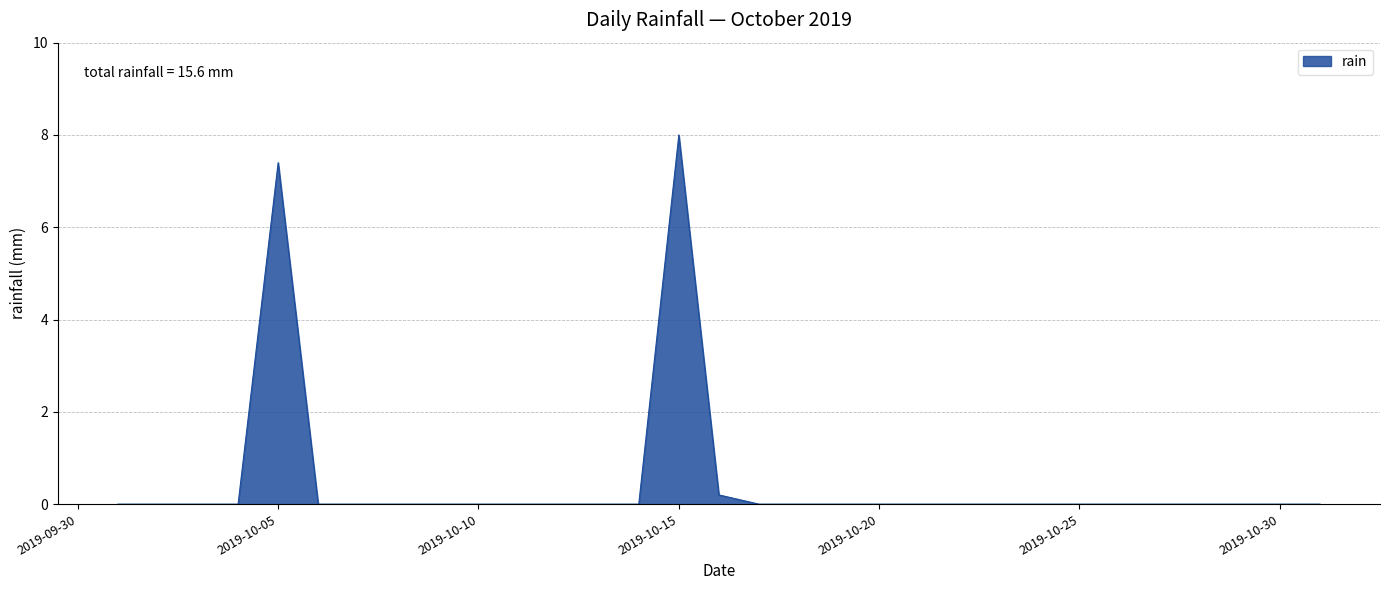

What is the sum of all values?

15.6